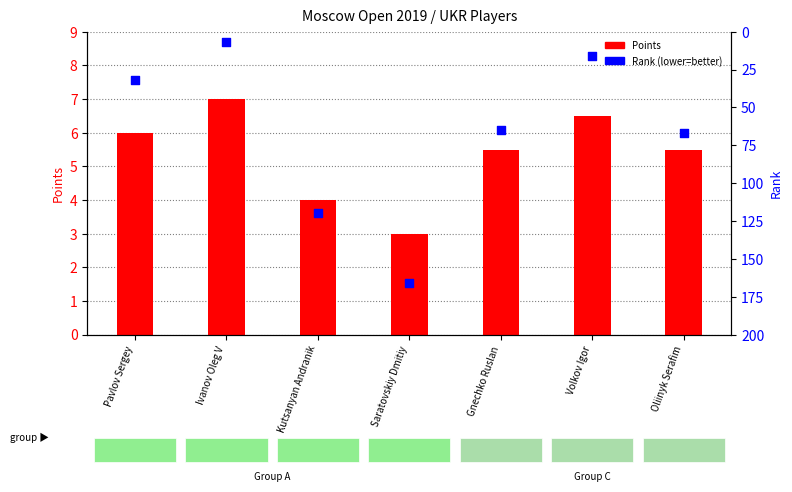

Which series has the largest Y range (max minus min)?

Rank (lower=better)